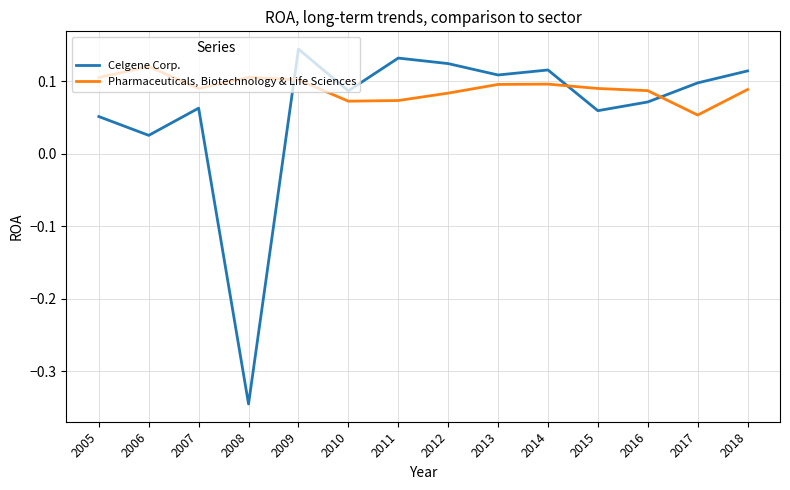

Which series has the largest total across all categories?

Pharmaceuticals, Biotechnology & Life Sciences